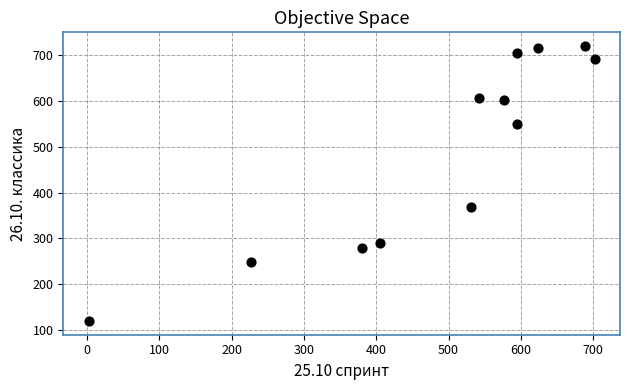

What is the range of Y values (max minus min)?

600.8